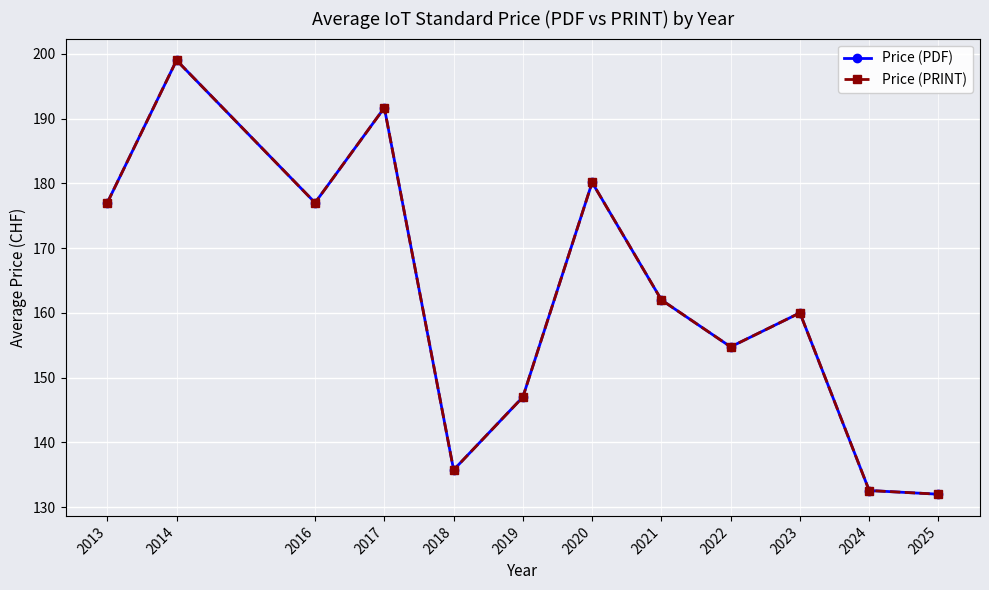

At how many categories does at least one series exceed 153?

8